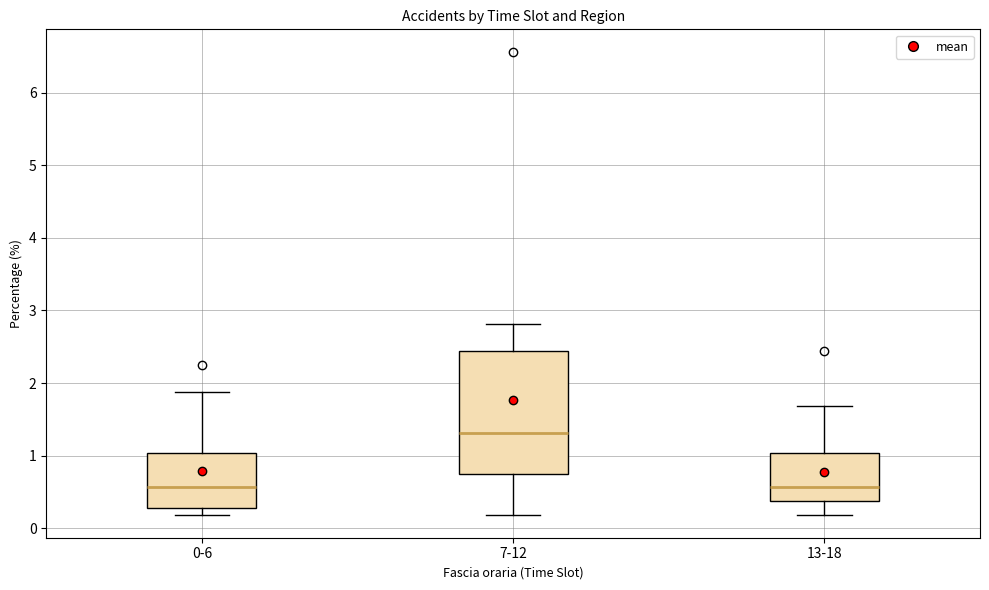

Comparing the boxes themselves (not the whiskers), which one is the tallest?

7-12